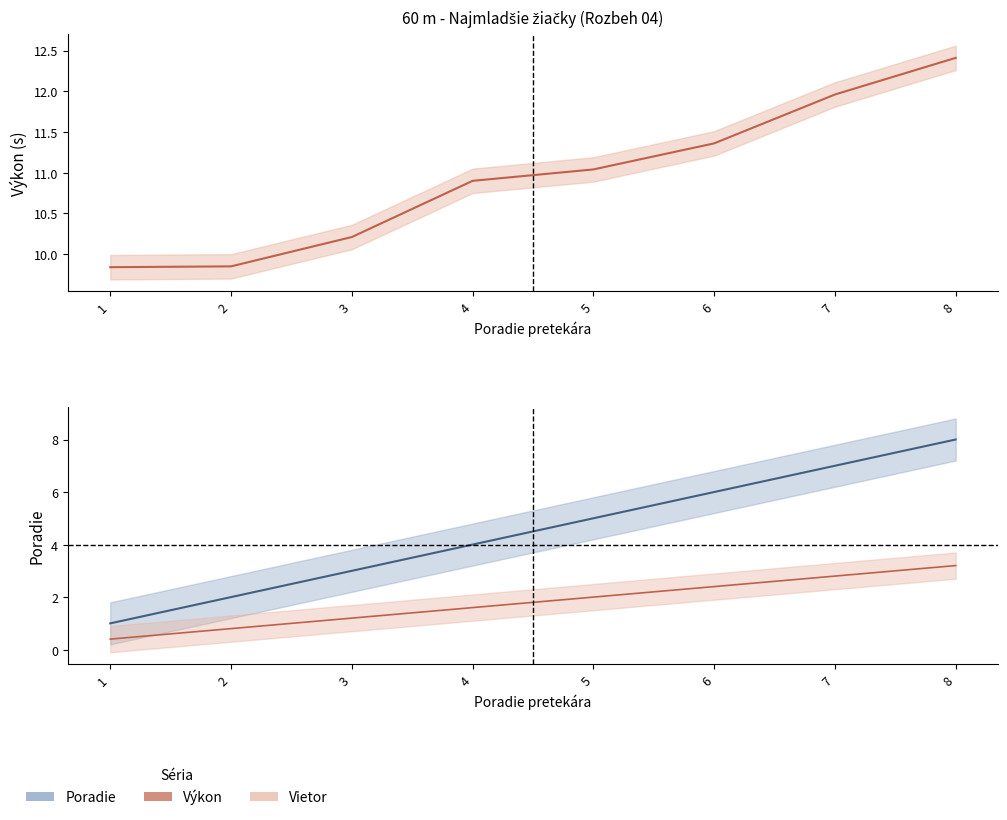

Is the value of Poradie at 8 greater than the value of Výkon at 1?

No